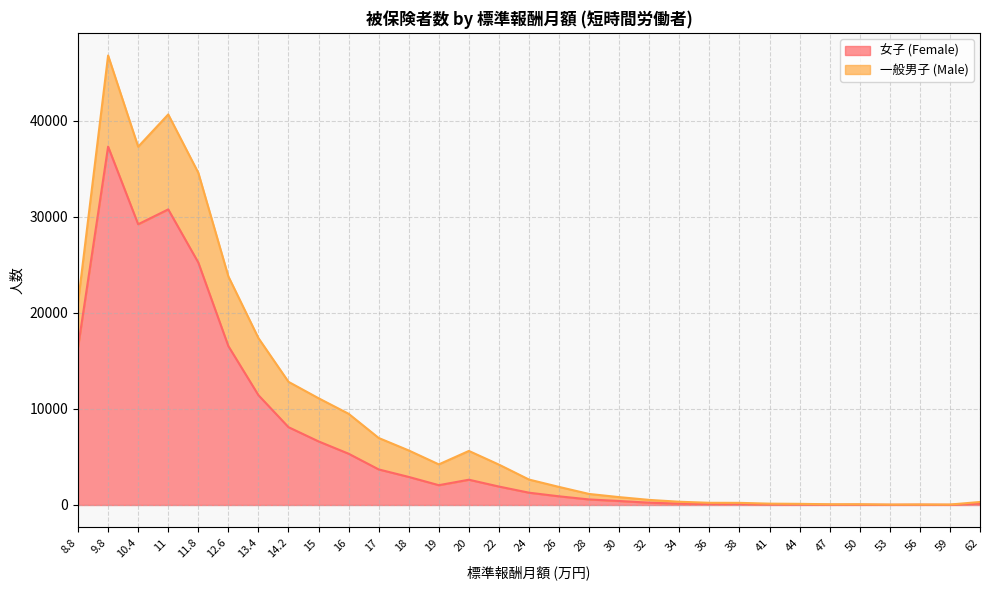

What is the greatest value displayed?

37328